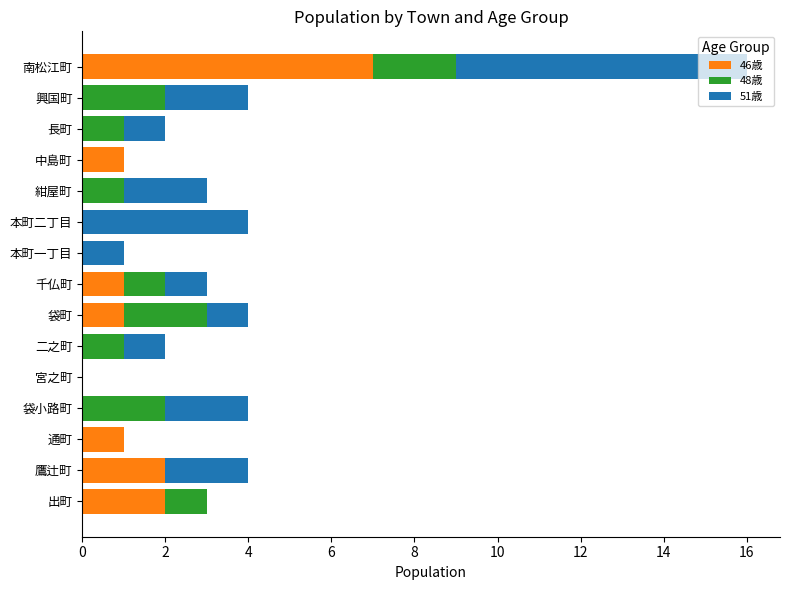

At which category is the sum across all series the highest?

南松江町